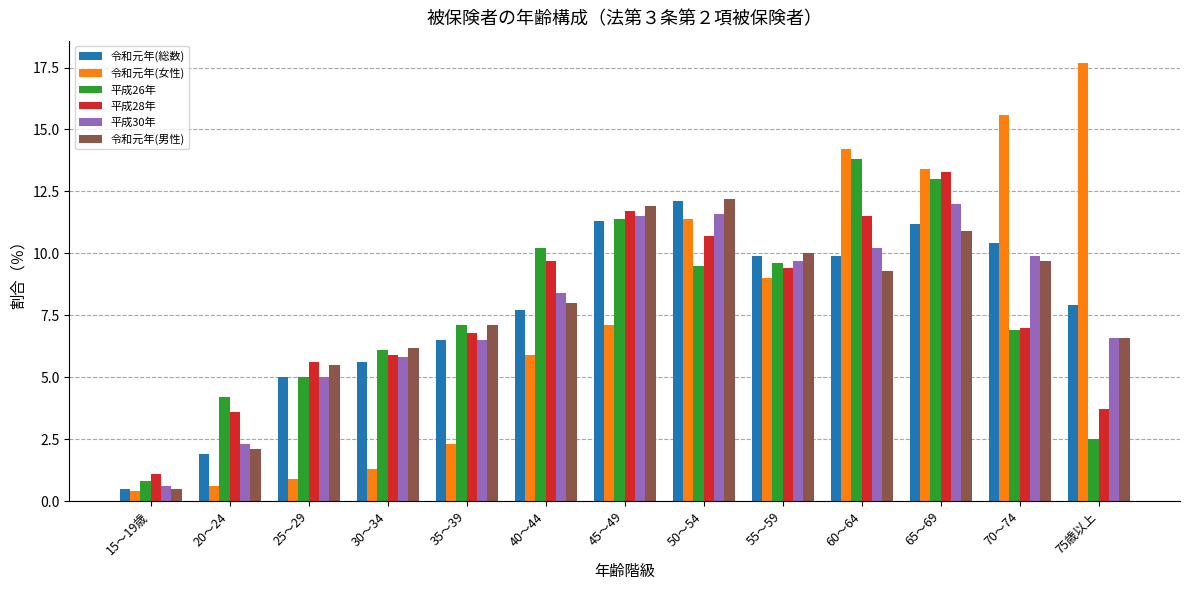

What are all the series names shown in the legend?

令和元年(総数), 令和元年(女性), 平成26年, 平成28年, 平成30年, 令和元年(男性)